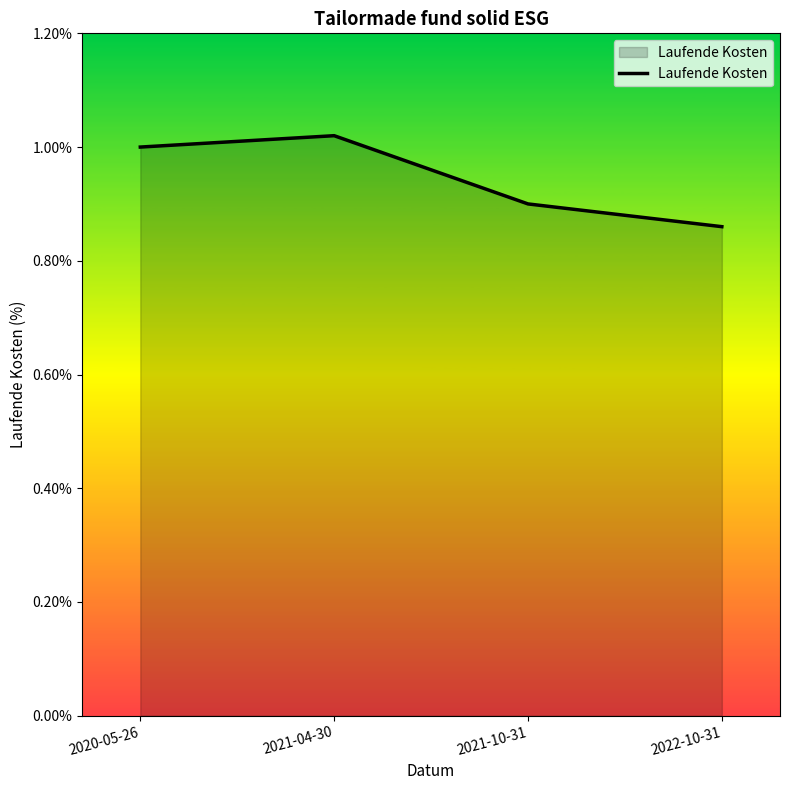

Rank the categories by value from highest to lowest.

2021-04-30, 2020-05-26, 2021-10-31, 2022-10-31